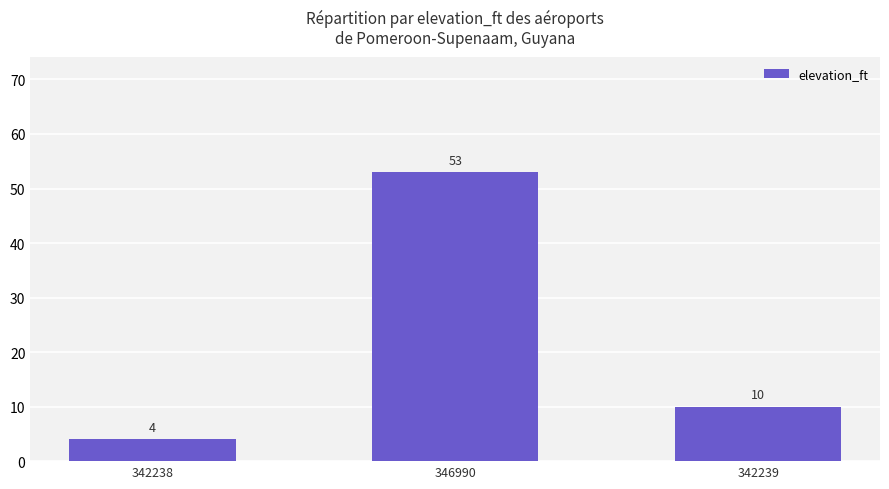

Rank the categories by value from highest to lowest.

346990, 342239, 342238